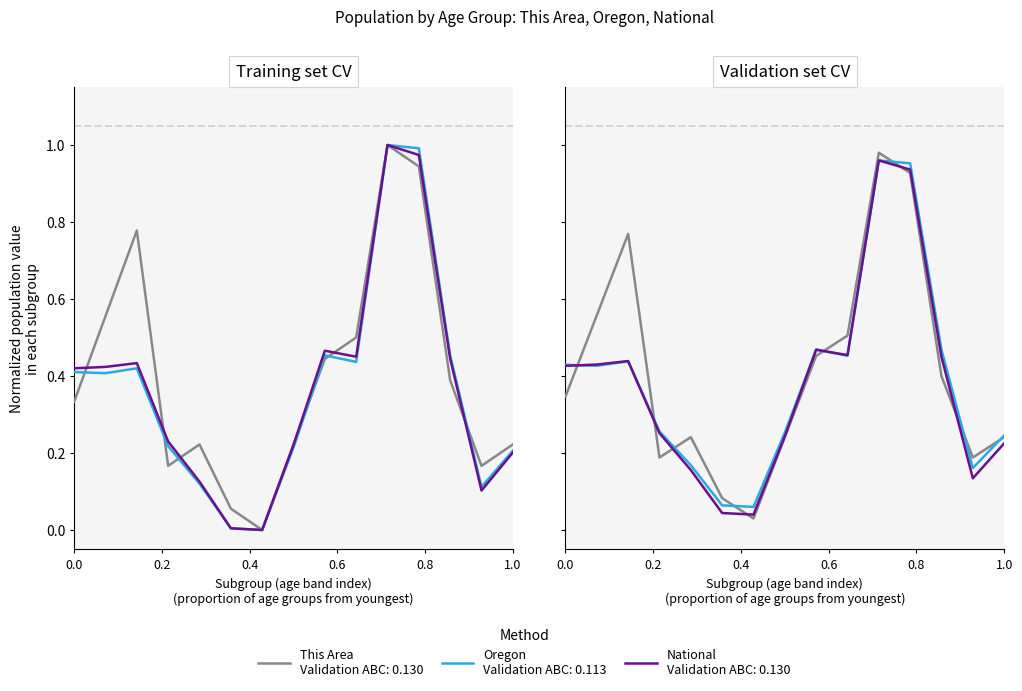

Between Under 5 years and 15 to 17 years, which series saw the biggest shift?

Oregon